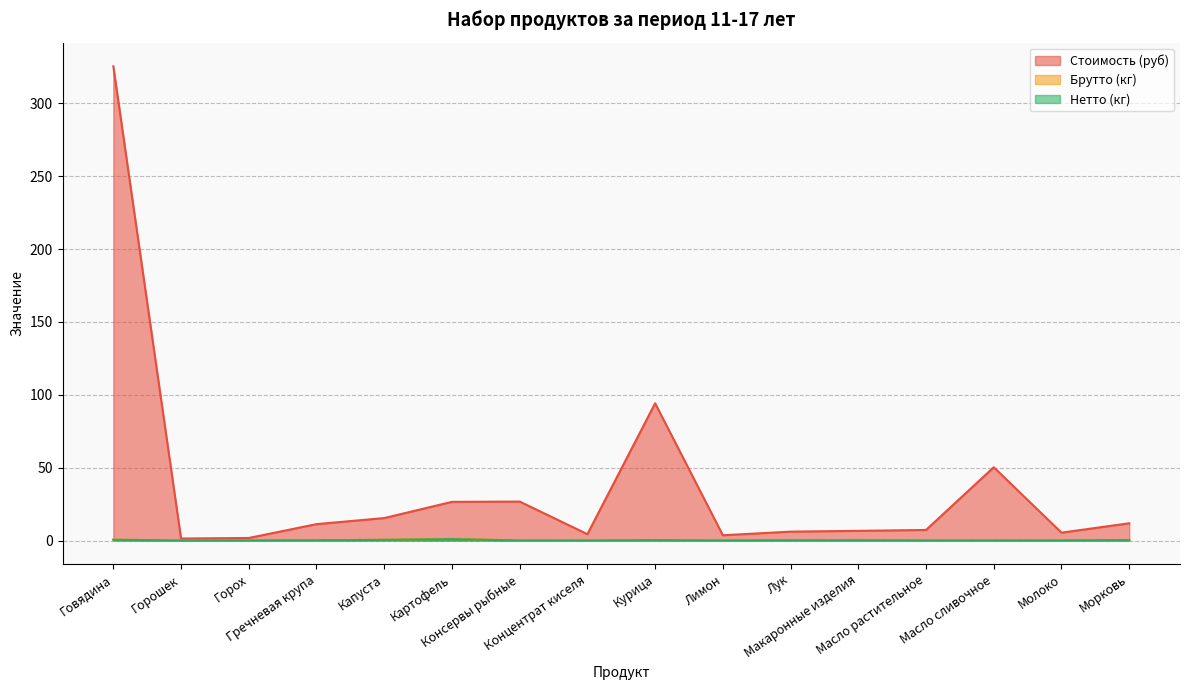

True or false: Брутто (кг) and Нетто (кг) cross at least once.

False